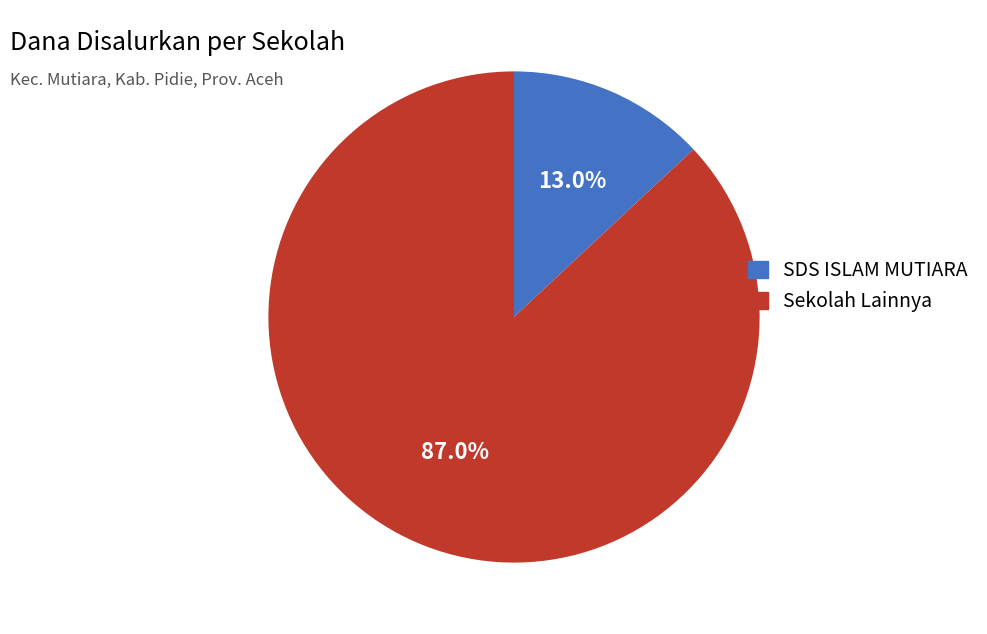

Does any single category account for the majority?

Yes